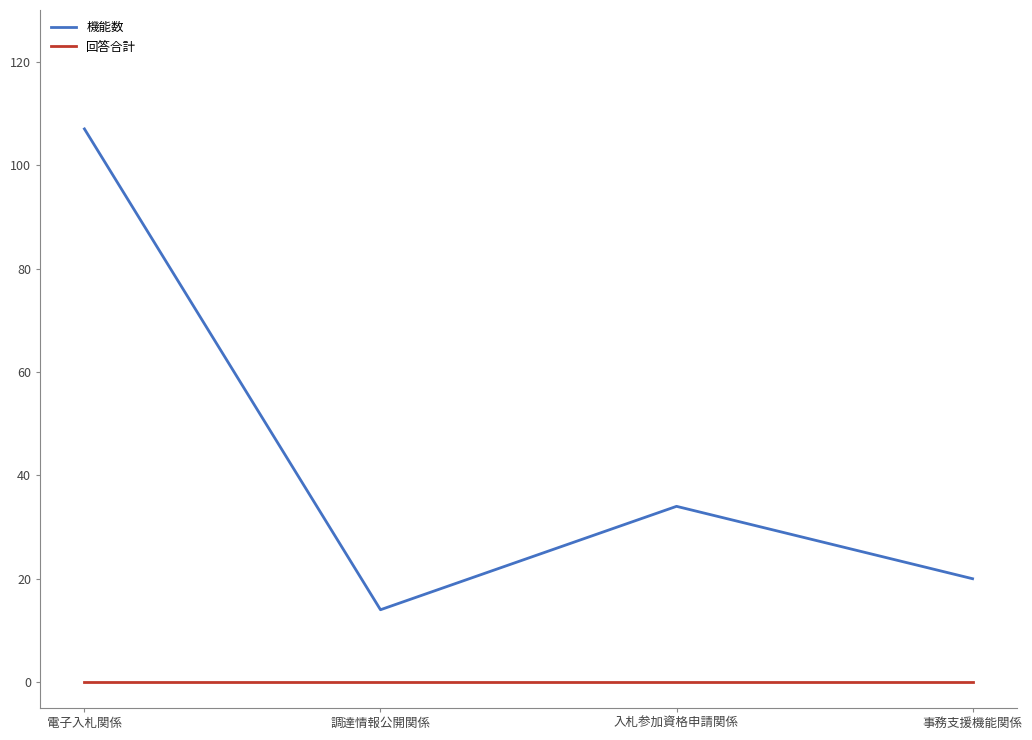

Between 電子入札関係 and 事務支援機能関係, which series saw the biggest shift?

機能数